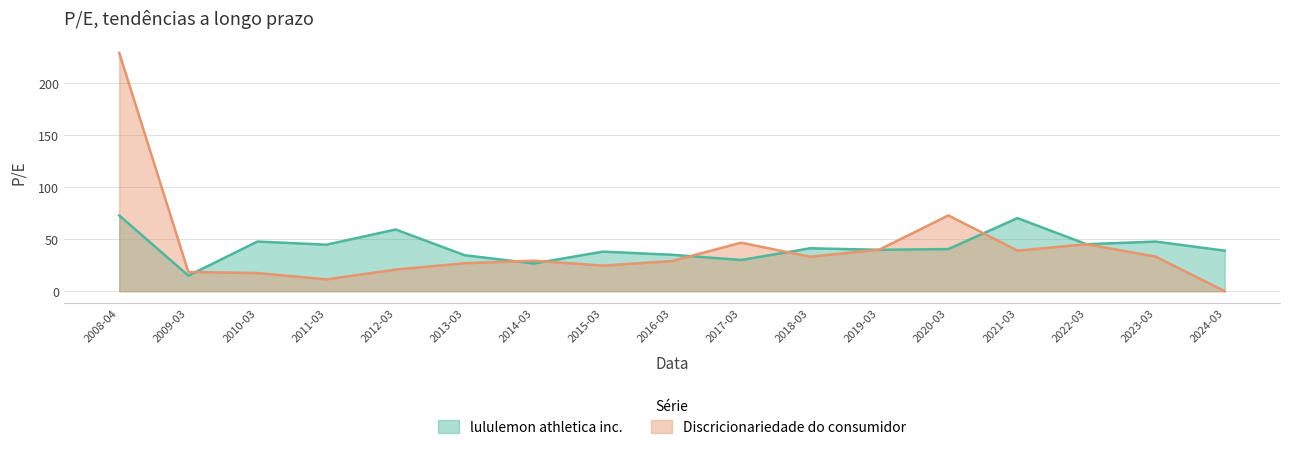

How many intersections are there between lululemon athletica inc. and Discricionariedade do consumidor?

9